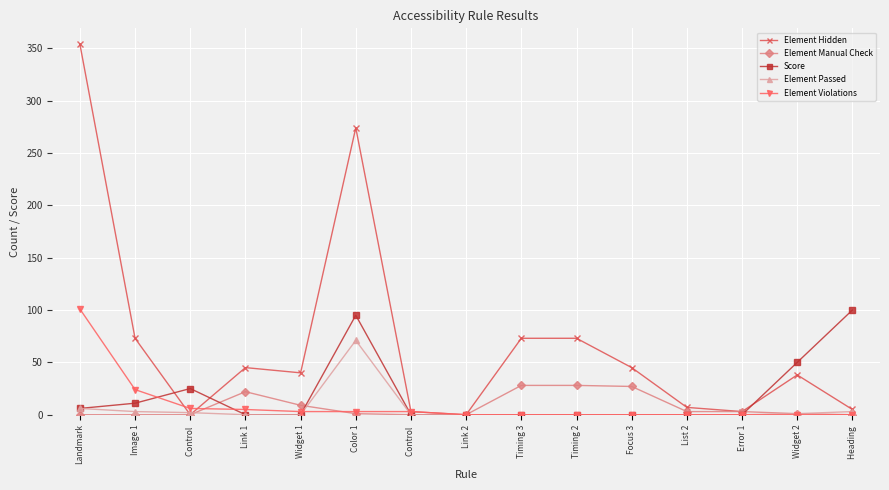

What are all the series names shown in the legend?

Element Hidden, Element Manual Check, Score, Element Passed, Element Violations